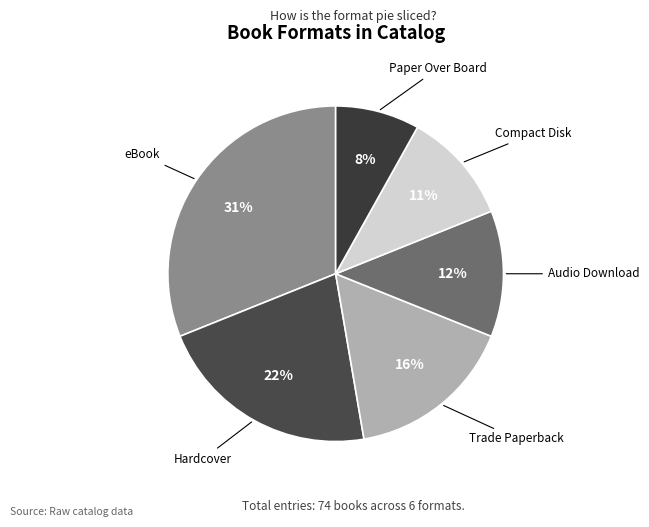

To the nearest percent, what portion does Audio Download represent?

12%